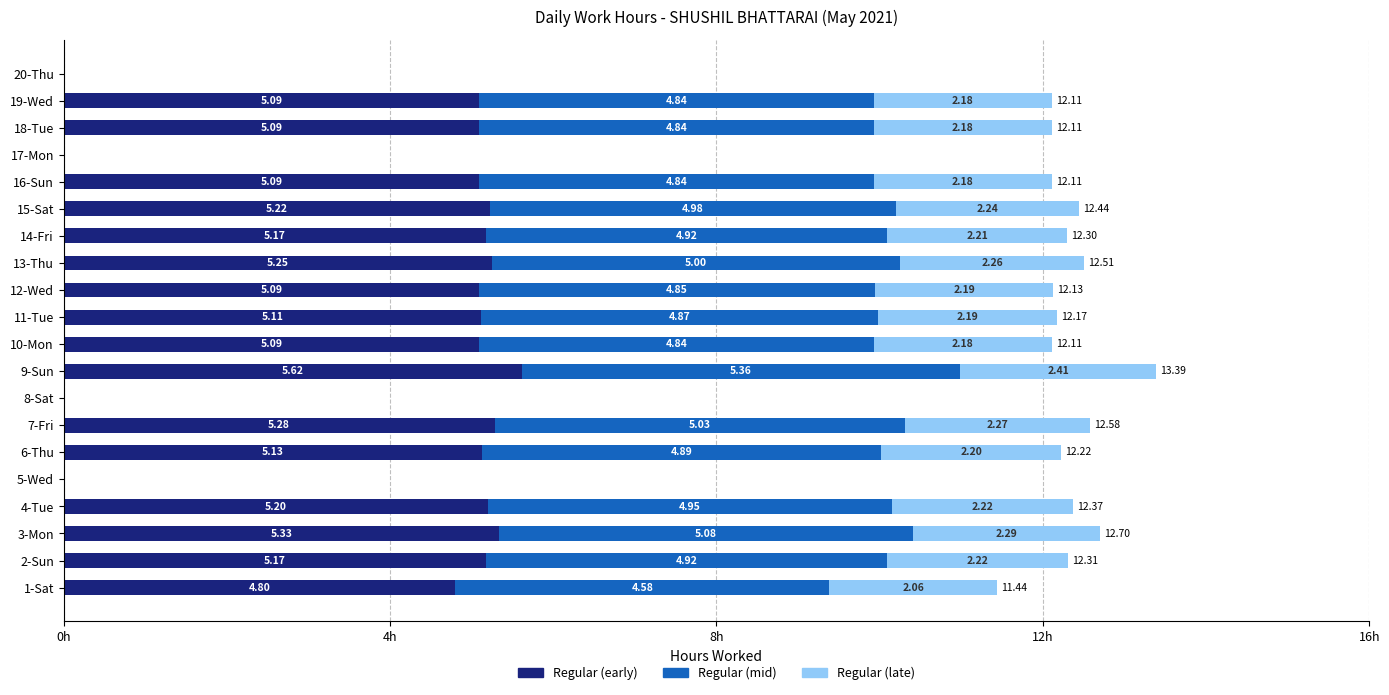

What is the total value across all series at 13-Thu?

12.5